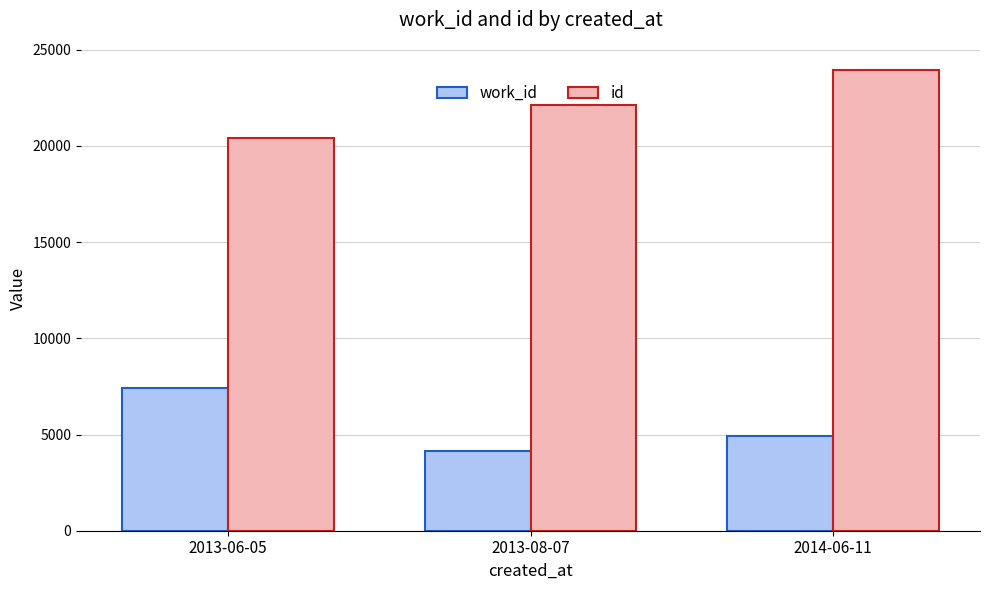

Rank the series by their maximum value, from lowest to highest.

work_id, id